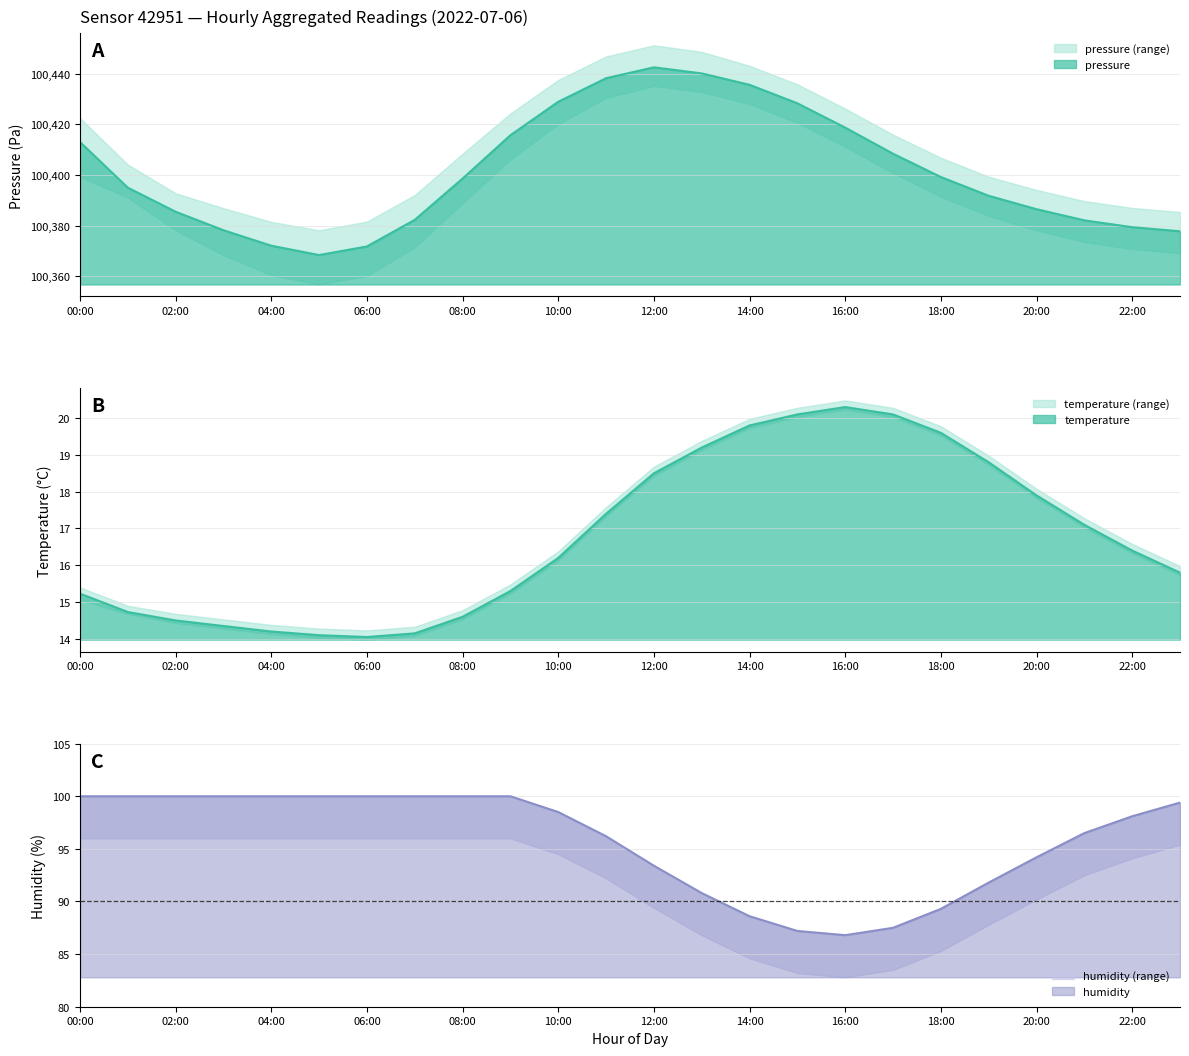

Reading left to right, list all the values displayed in this chart.

pressure: 00:00=100413.0	01:00=100395.0	02:00=100385.5	03:00=100378.2	04:00=100372.1	05:00=100368.4	06:00=100371.8	07:00=100382.3	08:00=100398.6	09:00=100415.7	10:00=100428.9	11:00=100438.2	12:00=100442.5	13:00=100440.1	14:00=100435.6	15:00=100428.3	16:00=100418.7	17:00=100408.4	18:00=100399.2	19:00=100391.8	20:00=100386.5	21:00=100382.1	22:00=100379.4	23:00=100377.8
temperature: 00:00=15.2	01:00=14.7	02:00=14.5	03:00=14.3	04:00=14.2	05:00=14.1	06:00=14.1	07:00=14.2	08:00=14.6	09:00=15.3	10:00=16.2	11:00=17.4	12:00=18.5	13:00=19.2	14:00=19.8	15:00=20.1	16:00=20.3	17:00=20.1	18:00=19.6	19:00=18.8	20:00=17.9	21:00=17.1	22:00=16.4	23:00=15.8
humidity: 00:00=100.0	01:00=100.0	02:00=100.0	03:00=100.0	04:00=100.0	05:00=100.0	06:00=100.0	07:00=100.0	08:00=100.0	09:00=100.0	10:00=98.5	11:00=96.2	12:00=93.4	13:00=90.8	14:00=88.6	15:00=87.2	16:00=86.8	17:00=87.5	18:00=89.3	19:00=91.8	20:00=94.2	21:00=96.5	22:00=98.1	23:00=99.4